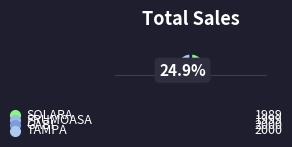

What portion of the pie excludes TAMPA?

75.0%